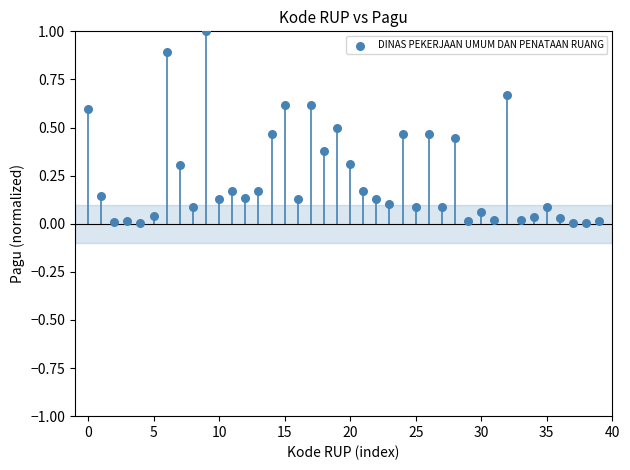

What is the range of Y values (max minus min)?

1.0